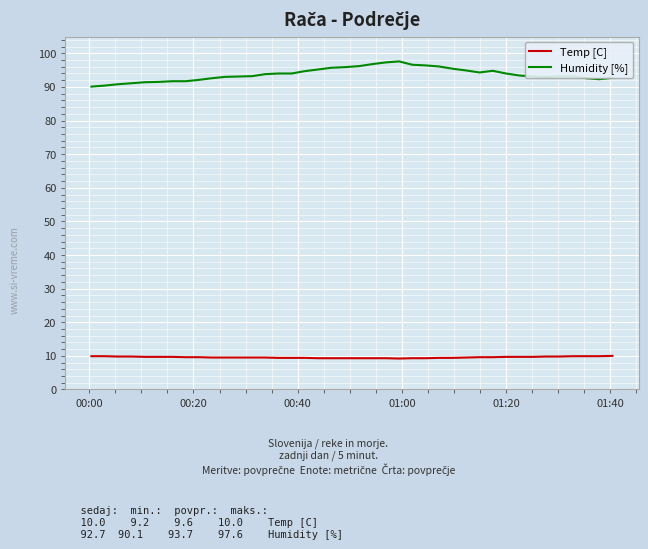

Is this an area chart (filled region under the line)?

No